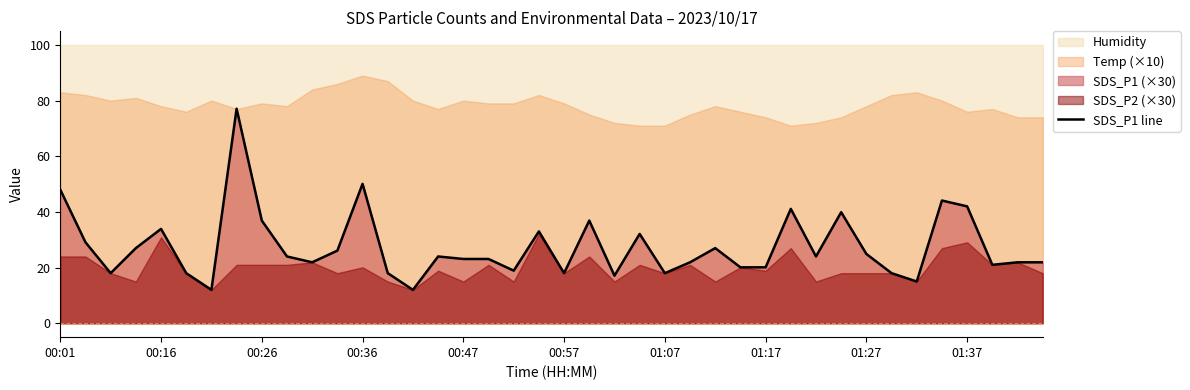

How many points are lower than both their immediate neighbors (excluding endpoints)?

11